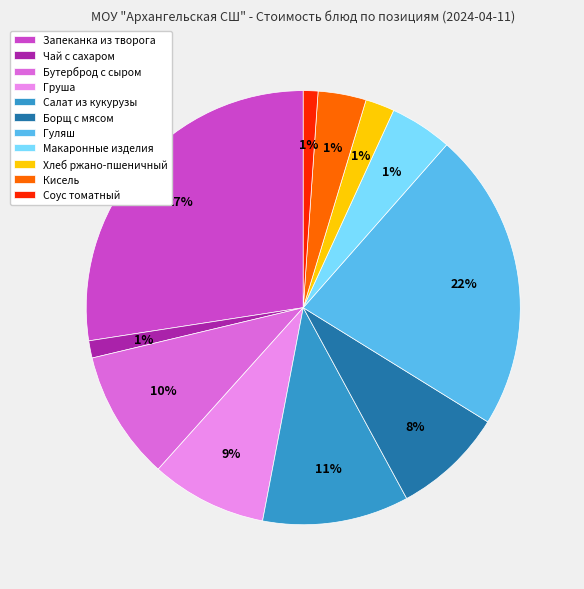

To the nearest percent, what is the combined percentage of Чай с сахаром and Кисель?

5%